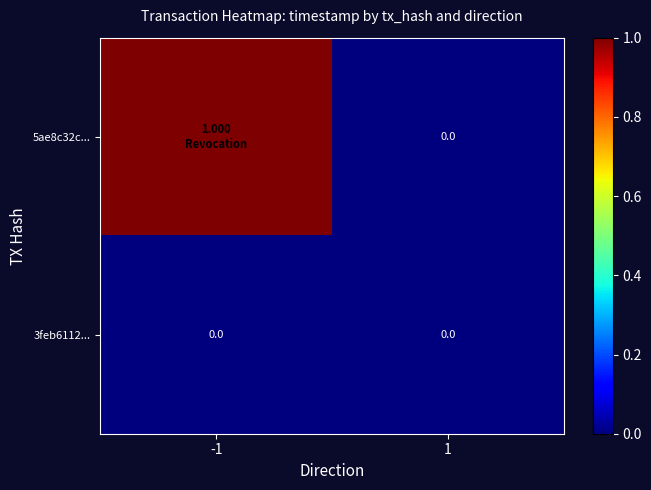

Between -1 and 1, which series saw the biggest shift?

5ae8c32c...